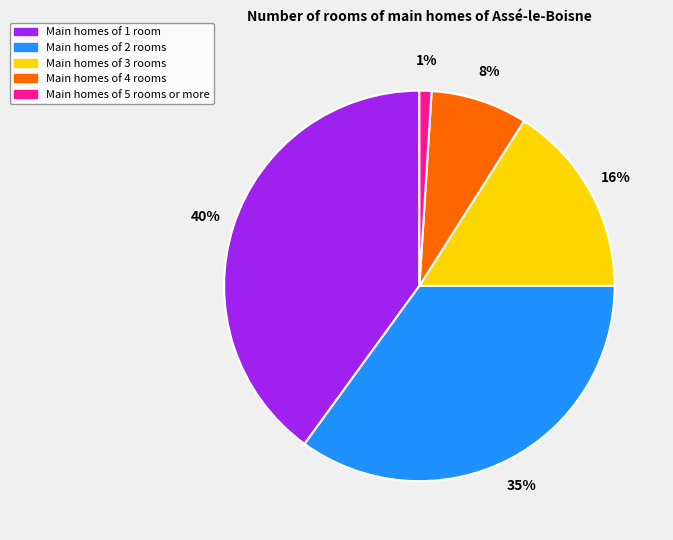

Is there any slice that represents more than half of the pie?

No